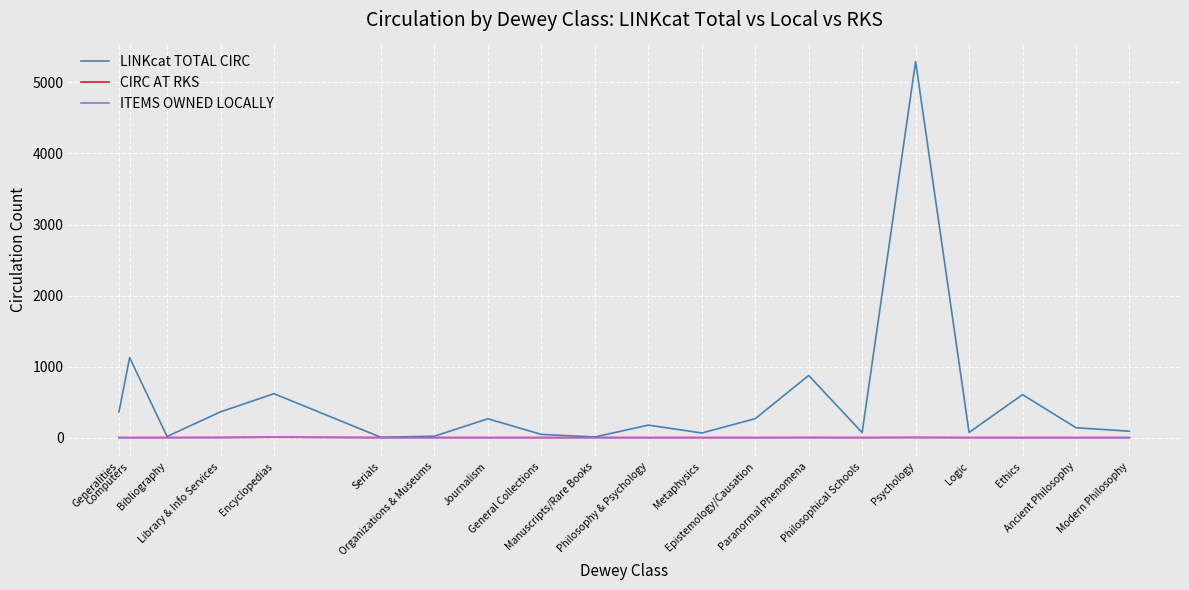

Which series has the largest range (max minus min)?

LINKcat TOTAL CIRC